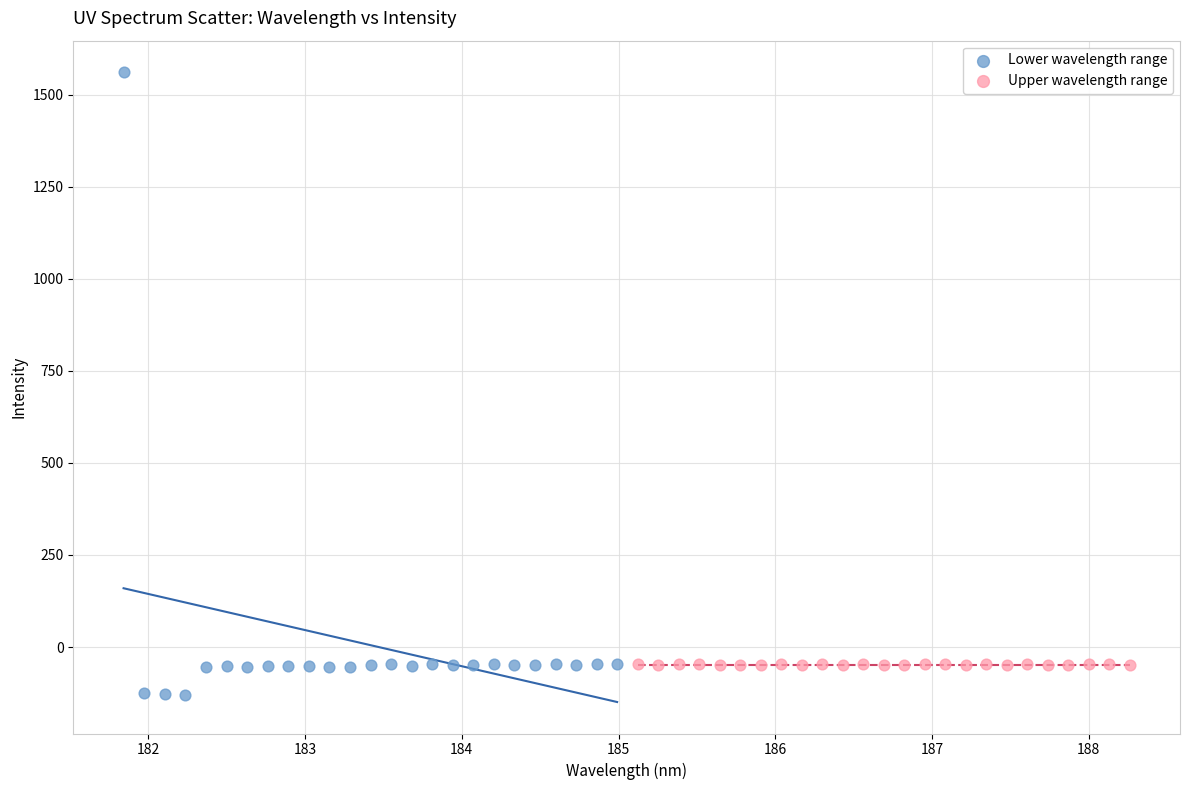

Which series reaches the maximum Y coordinate?

Lower wavelength range